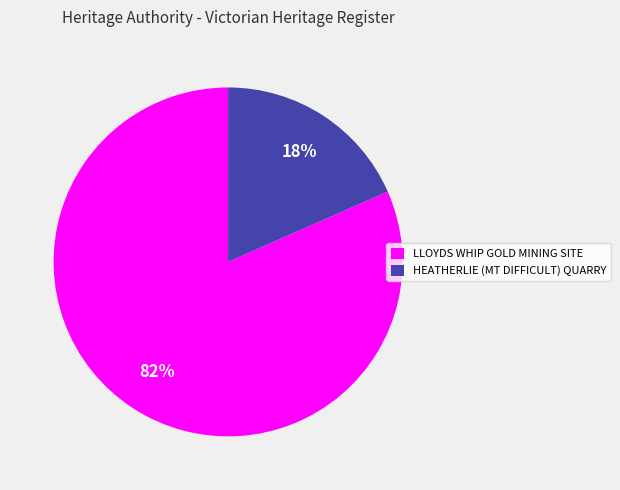

What percentage is the LLOYDS WHIP GOLD MINING SITE slice, to the nearest percent?

82%